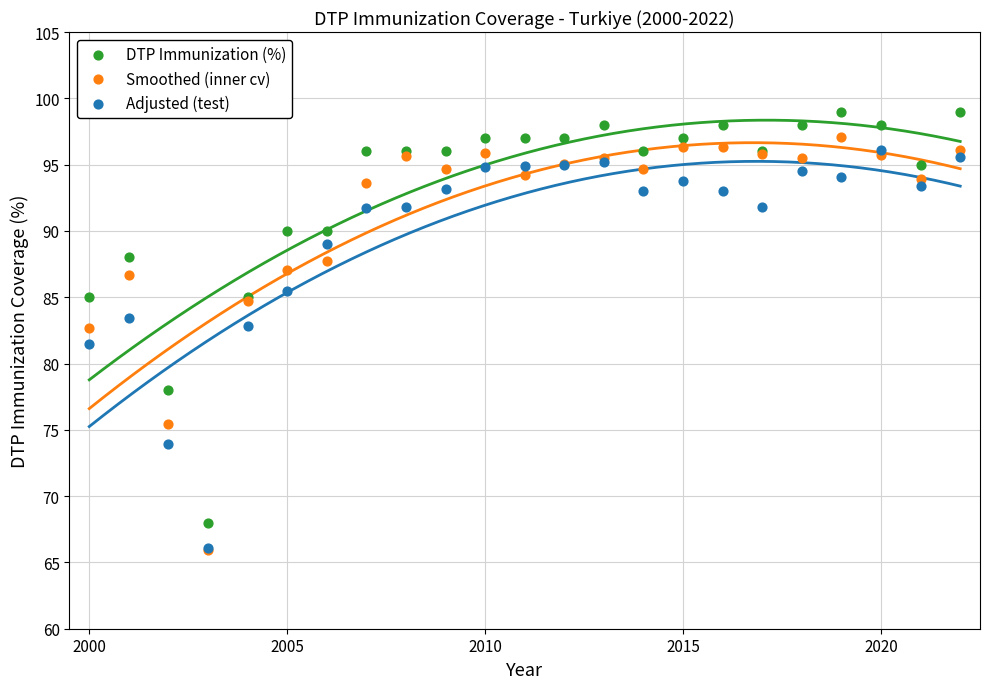

Which series reaches the maximum Y coordinate?

DTP Immunization (%)